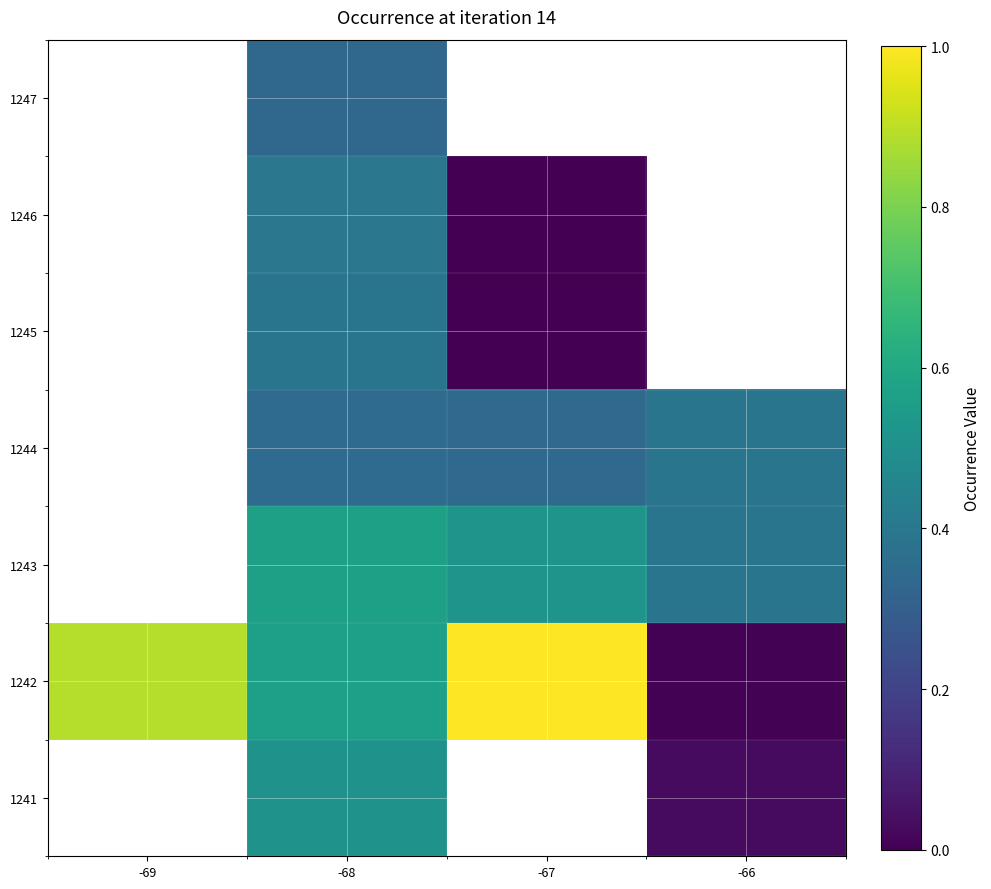

What is the difference between the highest and lowest values at -66?

0.4